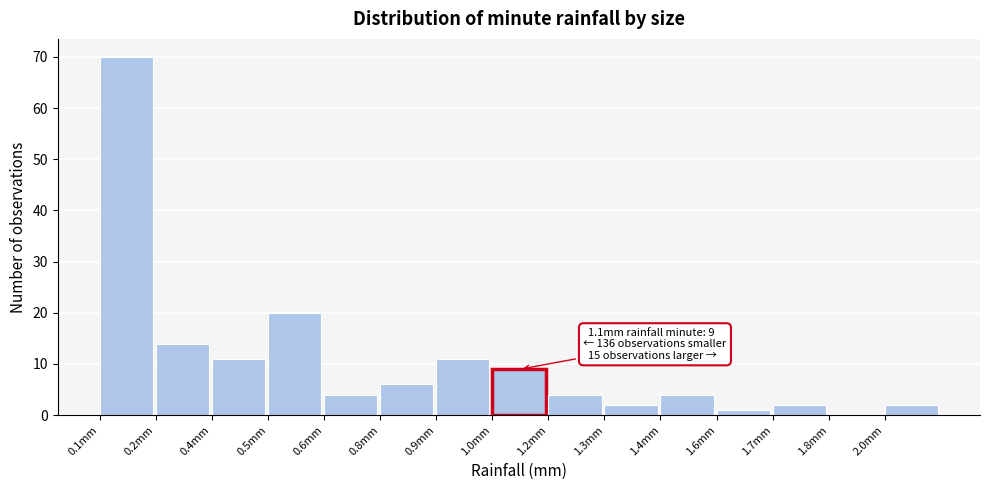

Reading left to right, list all the values displayed in this chart.

0.1mm=70	0.2mm=14	0.4mm=11	0.5mm=20	0.6mm=4	0.8mm=6	0.9mm=11	1.0mm=9	1.2mm=4	1.3mm=2	1.4mm=4	1.6mm=1	1.7mm=2	1.8mm=0	2.0mm=2